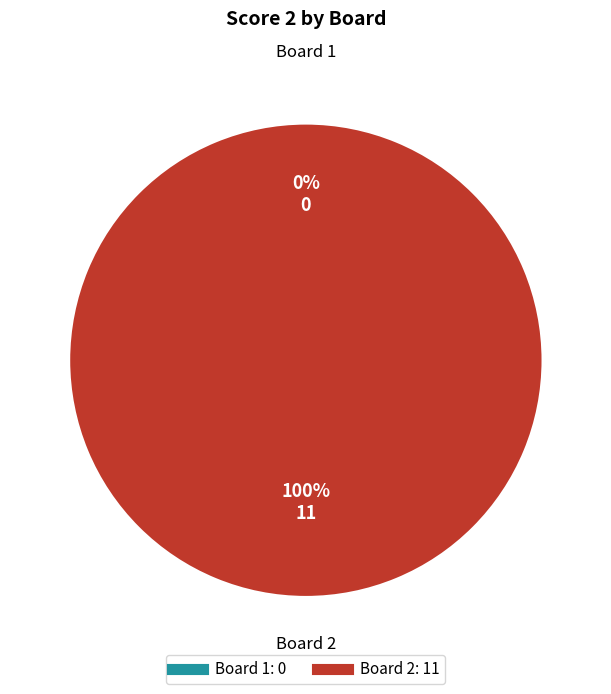

Is there any slice that represents more than half of the pie?

Yes